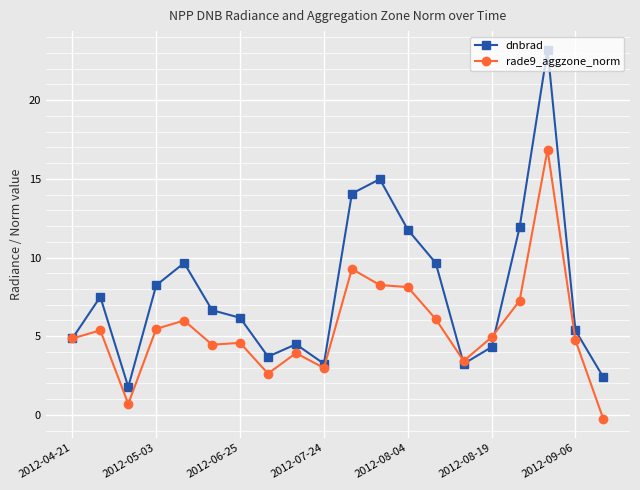

Does the chart have visible grid lines?

Yes